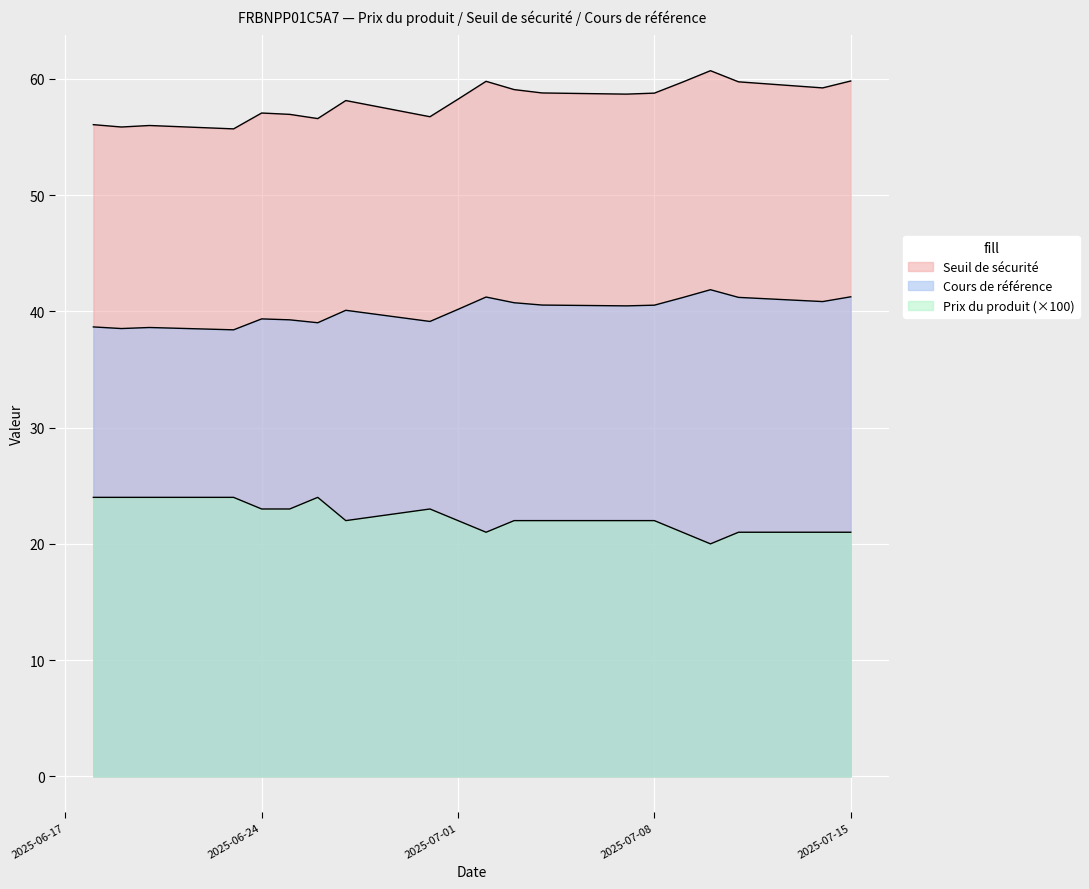

Which label corresponds to the largest value in the chart?

2025-07-10